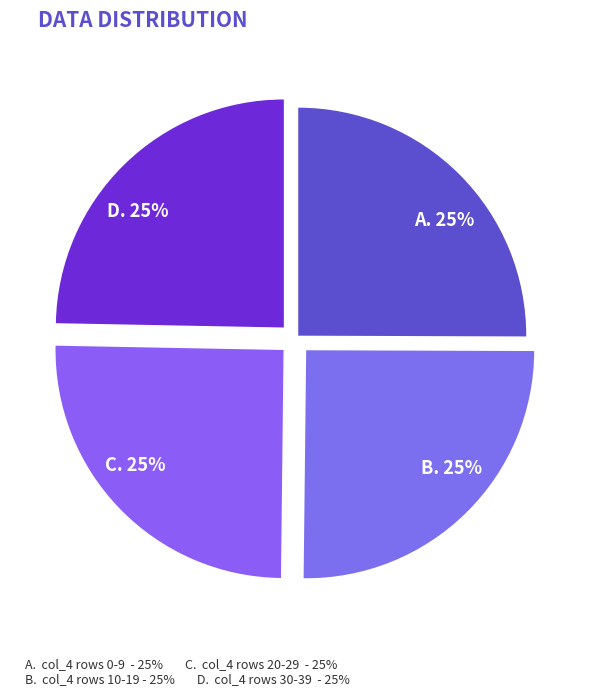

What is the ratio of the value at C. 25% to the value at A. 25%?

1.0